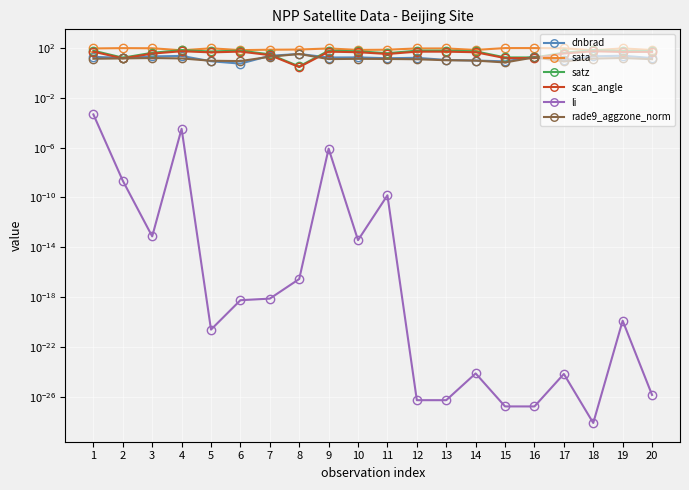

What is the value of the scan_angle point at the 4th from the left?

55.3